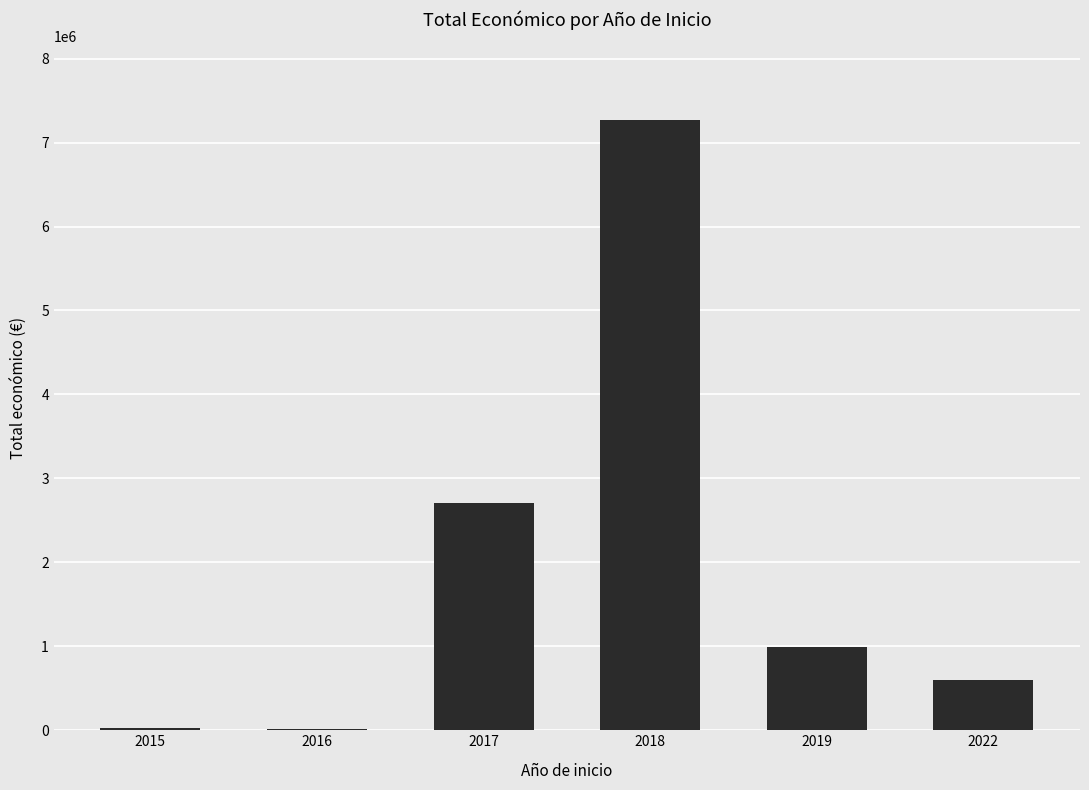

What is the ratio of the value at 2018 to the value at 2019?

7.3